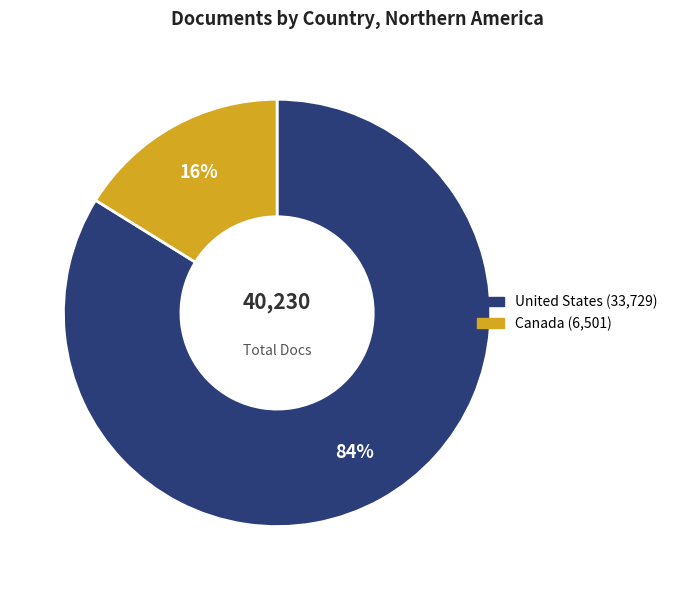

Rank the categories by value from highest to lowest.

United States, Canada